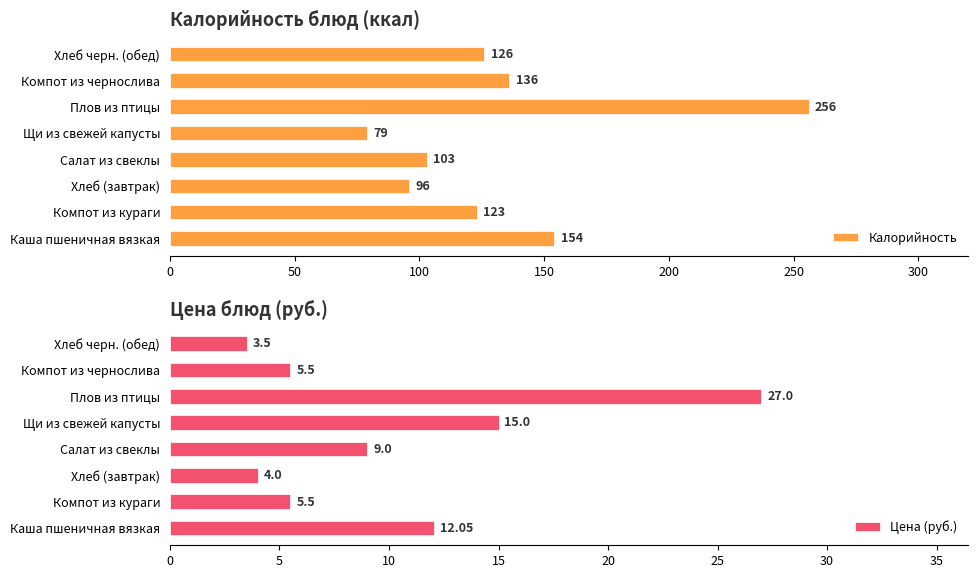

How many bars are there in total?

16